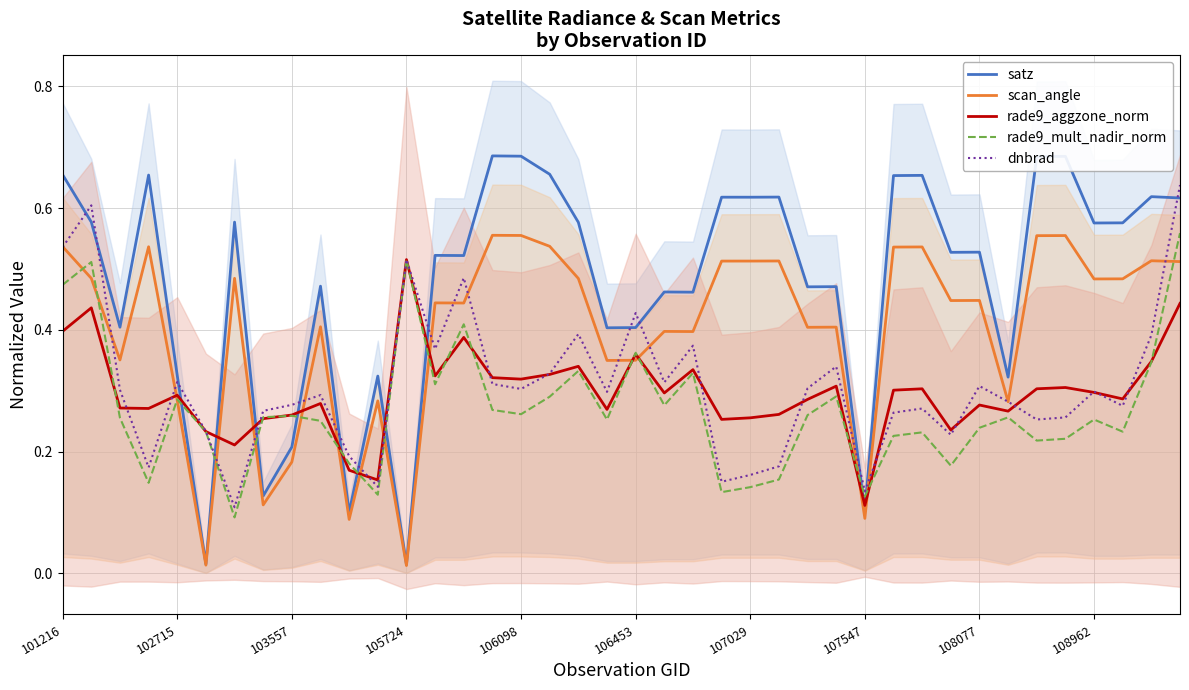

What are all the series names shown in the legend?

satz, scan_angle, rade9_aggzone_norm, rade9_mult_nadir_norm, dnbrad